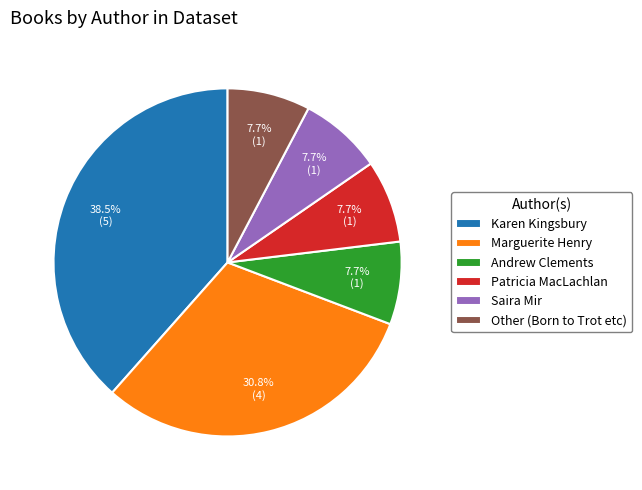

What percentage is the Patricia MacLachlan slice, to the nearest percent?

8%